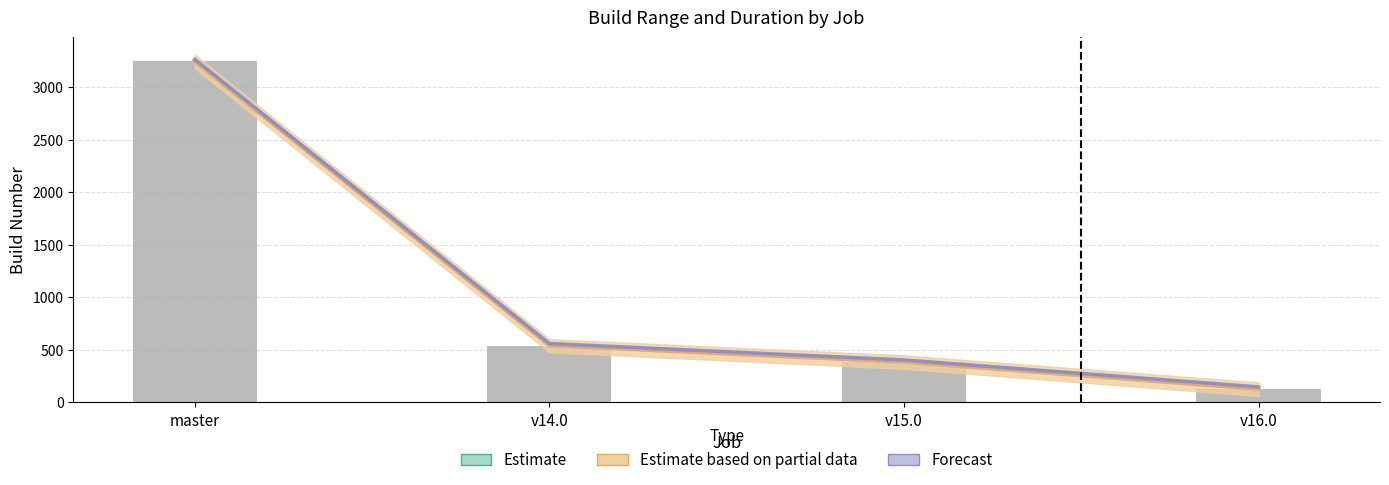

Which category has the highest value across all series?

master